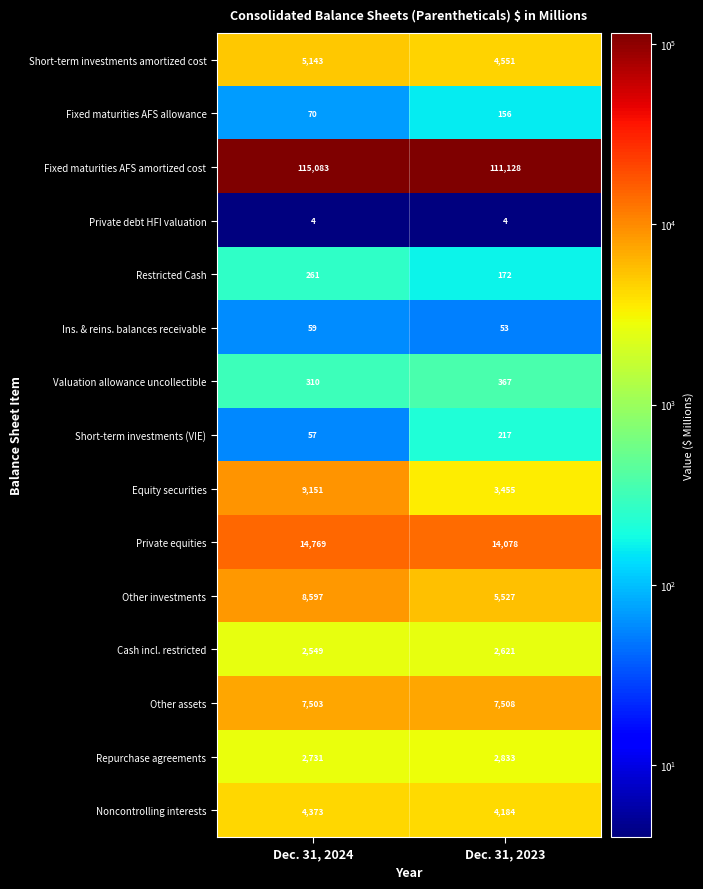

Read the Ins. & reins. balances receivable value at Dec. 31, 2023.

53